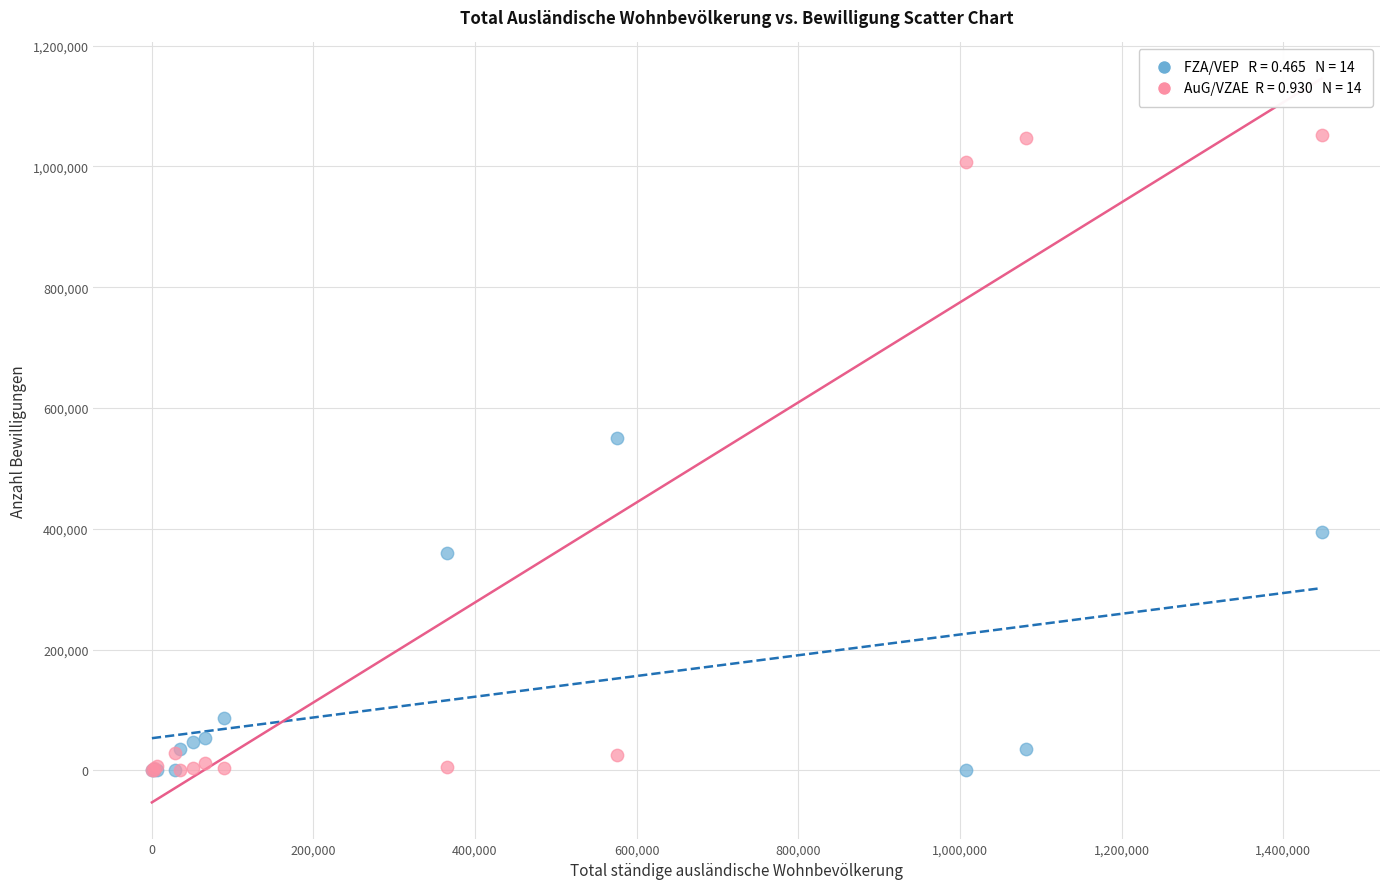

Across all series, what Y value is closest to 526416?

550041